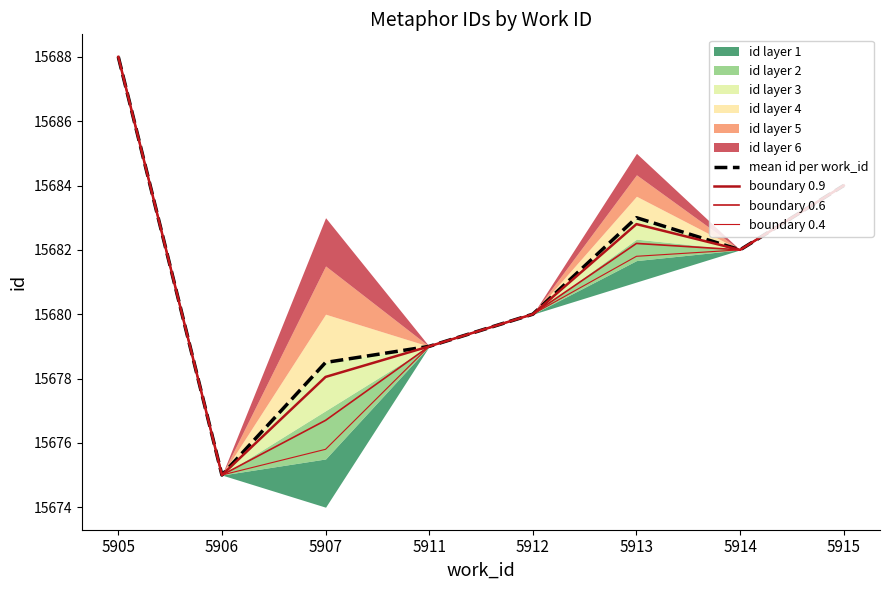

What is the value of the boundary 0.9 point at the 7th from the left?

15682.0